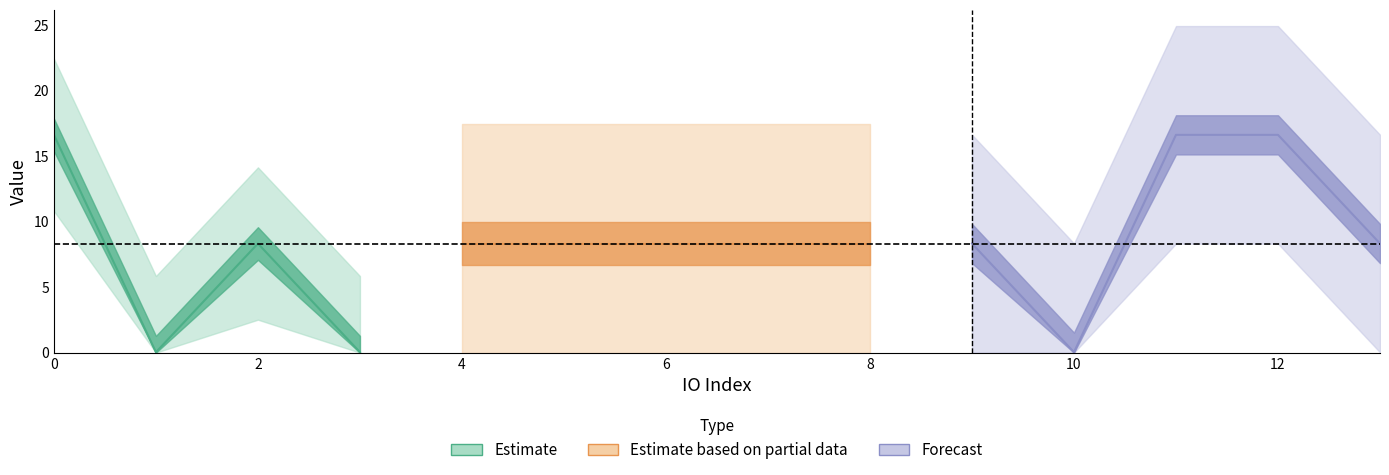

Does the chart have visible grid lines?

No